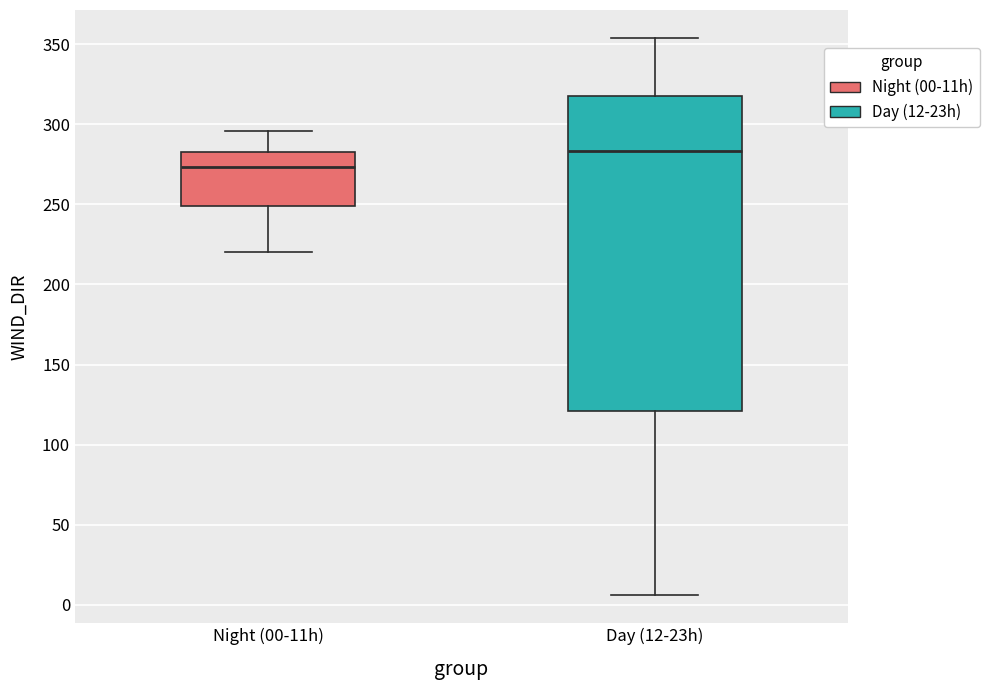

Which box has the highest median line?

Day (12-23h)